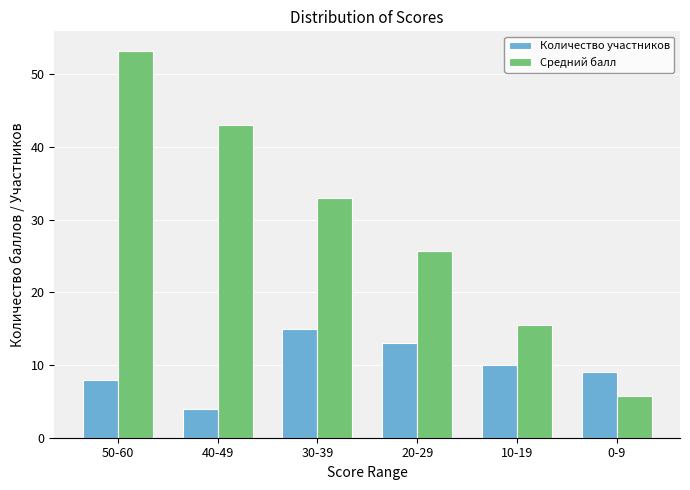

What is the total value across all series at 10-19?

25.5